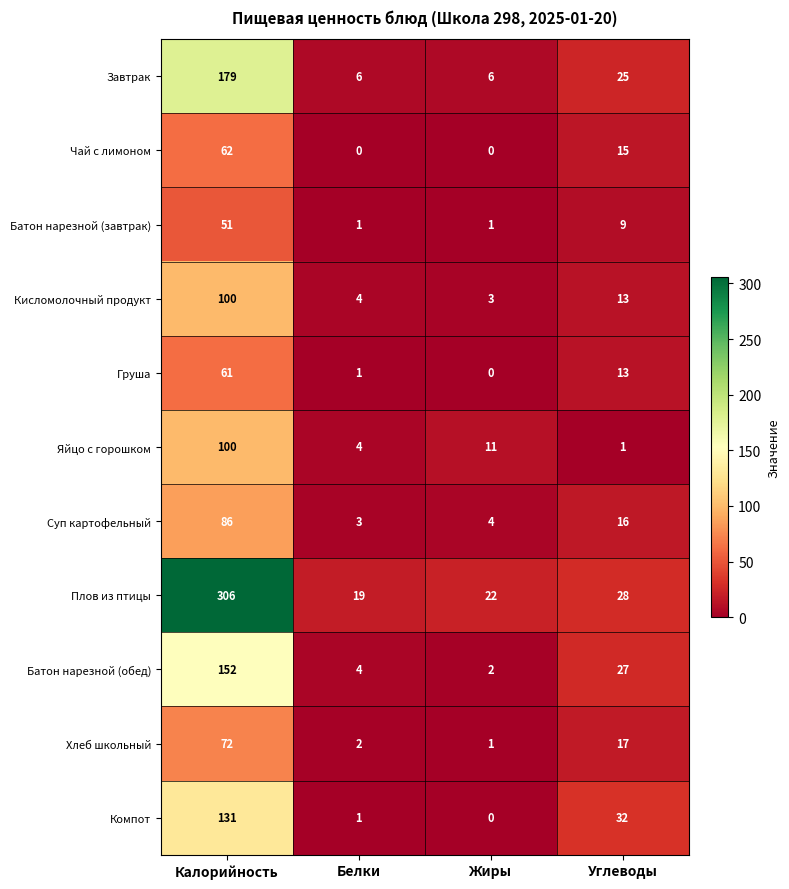

Which series changed the most between Белки and Жиры?

Яйцо с горошком